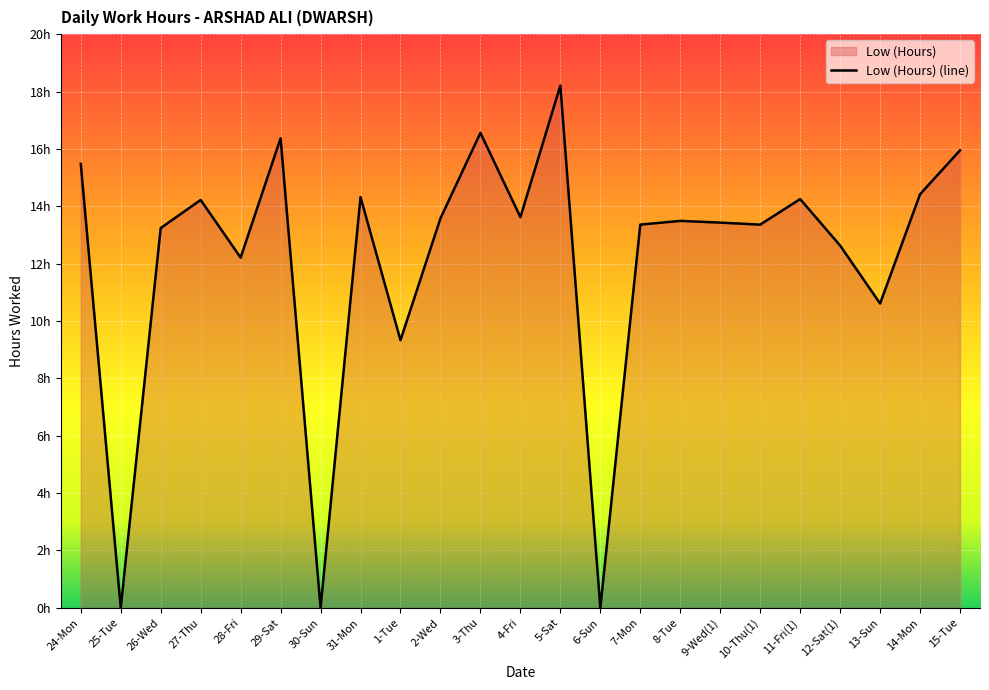

Which category has the lowest value across all series?

25-Tue